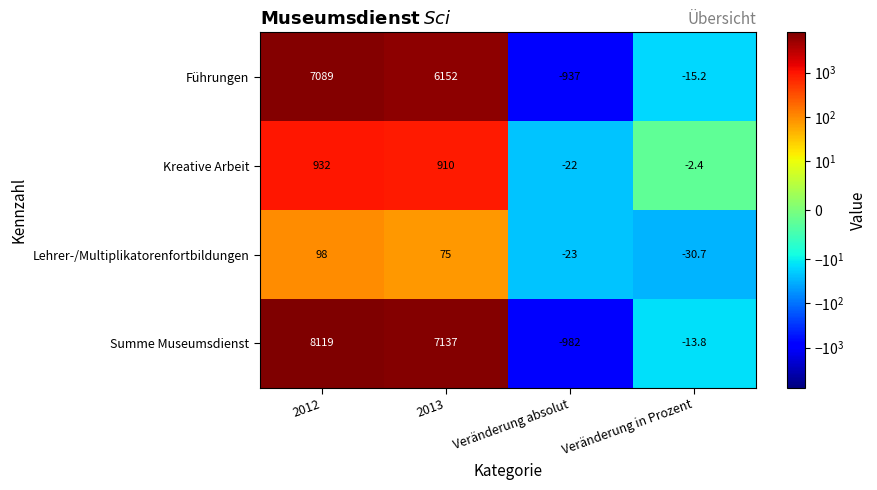

Which series has the largest total across all categories?

Summe Museumsdienst